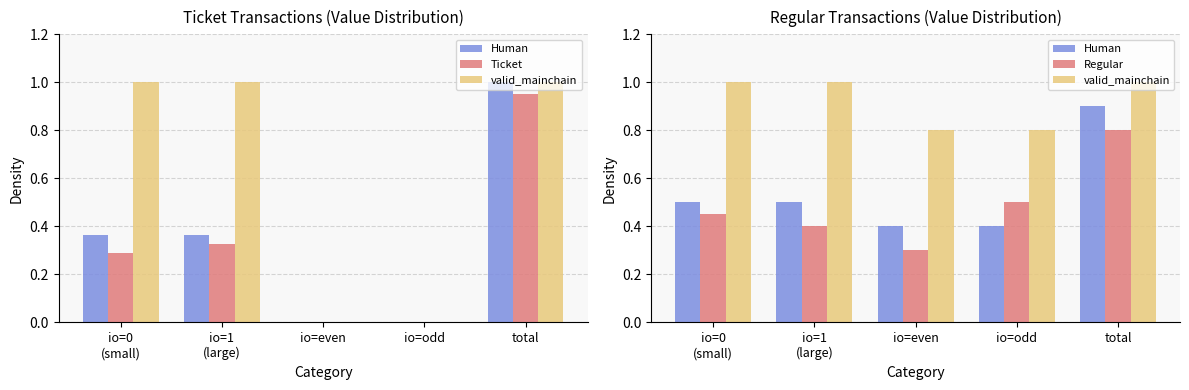

The Ticket series shows 0.1 at io=1
(large). True or false?

False